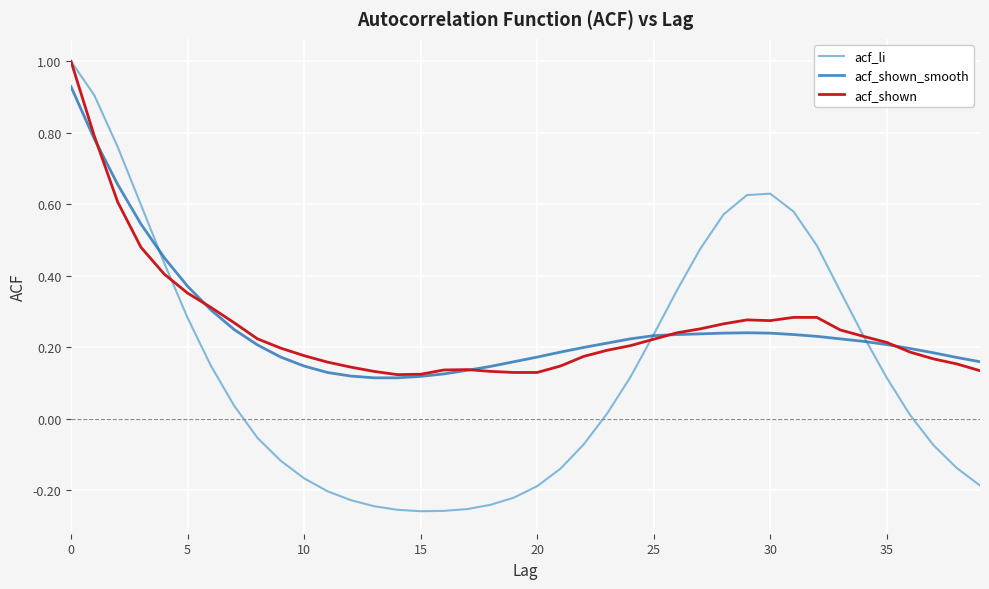

How many lines are shown in the chart?

3